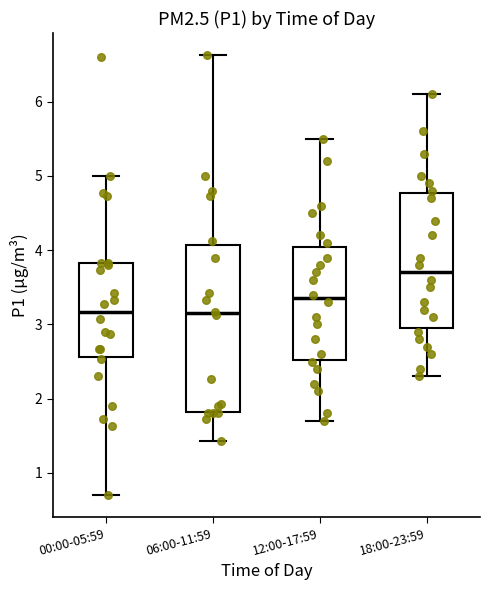

Where does the median line of the box for 06:00-11:59 sit on the y-axis? The values are not printed on the chart, so give them approximately, as read against the axis.

3.2